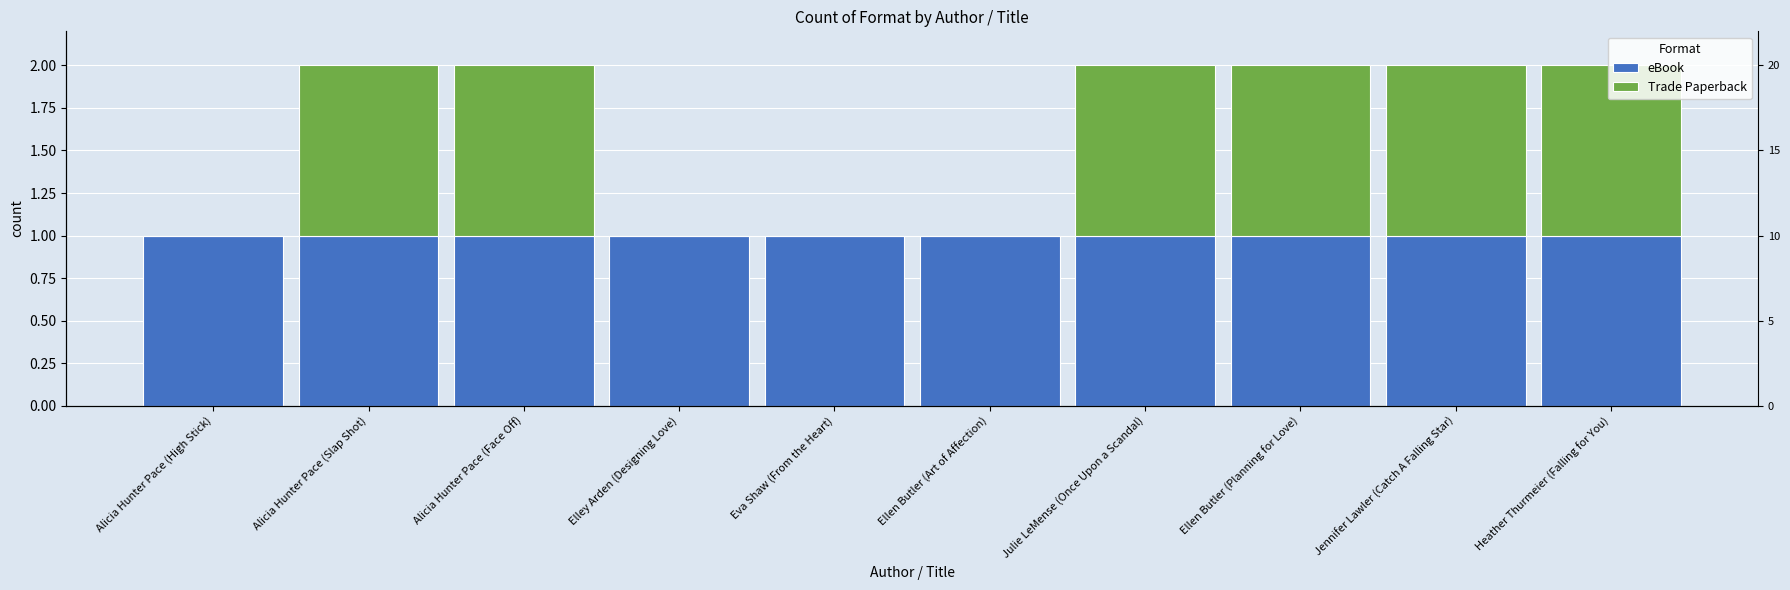

Is it true that Trade Paperback equals 1 at Alicia Hunter Pace (Face Off)?

False